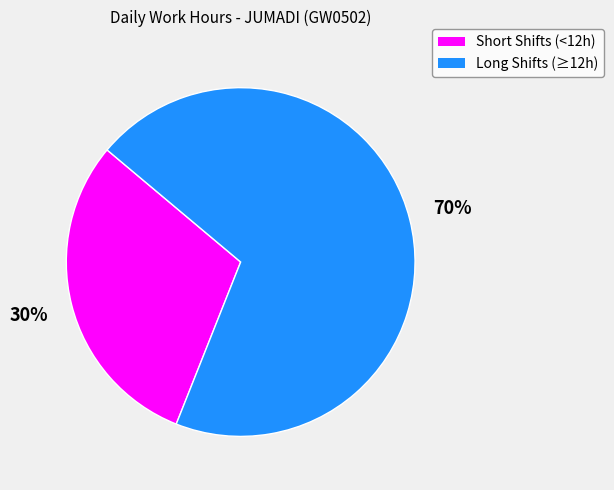

To the nearest percent, what portion does Long Shifts (≥12h) represent?

70%